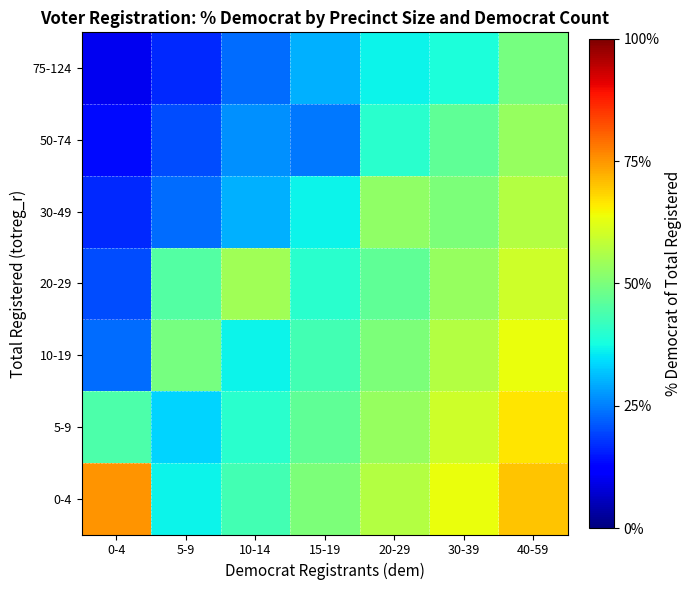

Which has a higher value, 0-4 or 30-39?

0-4